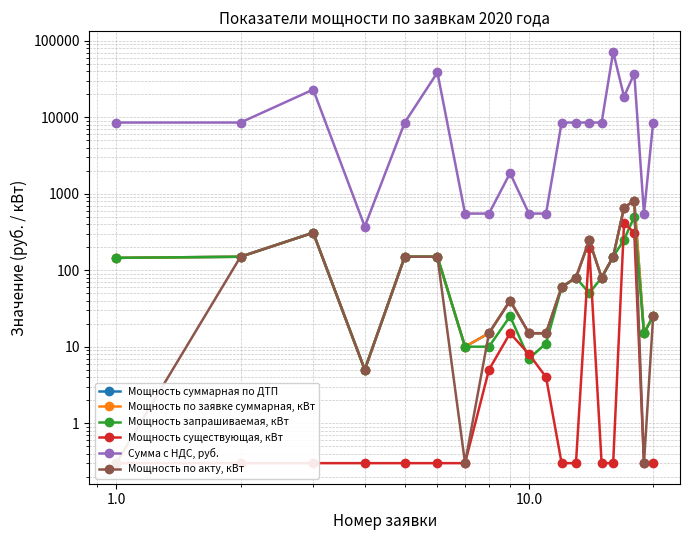

True or false: Сумма с НДС, руб. and Мощность по заявке суммарная, кВт intersect in this chart.

False